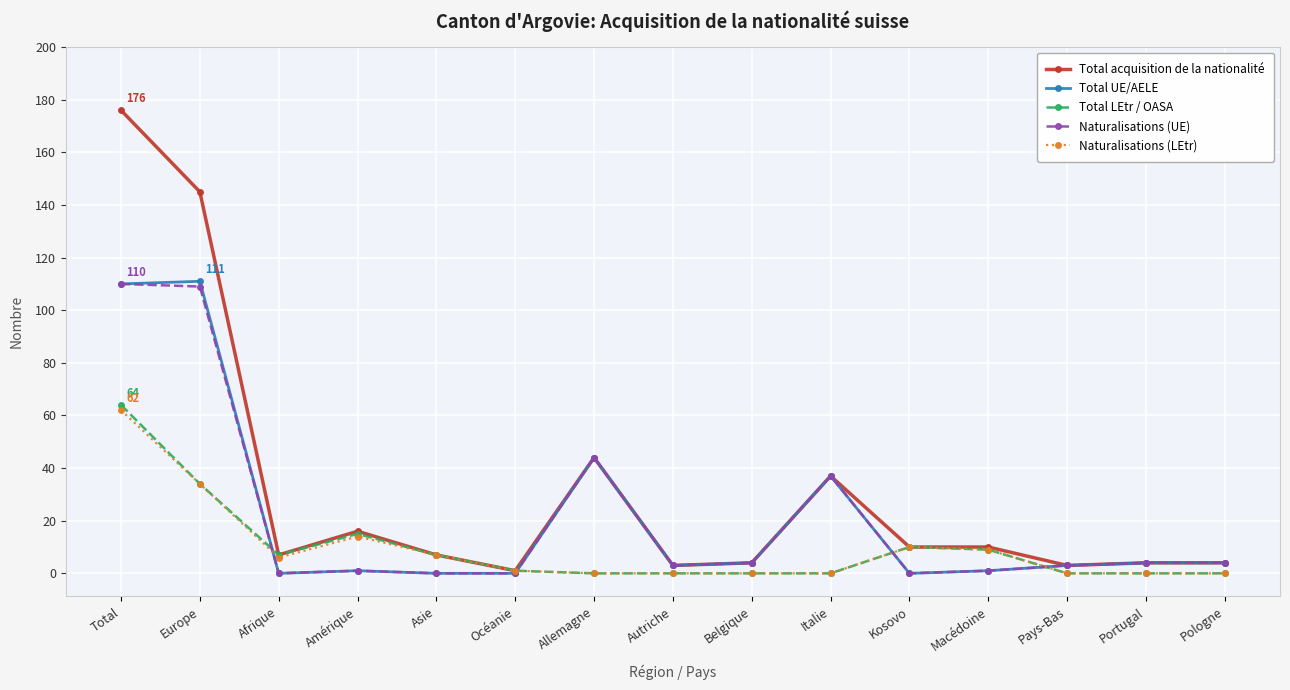

Reading right to left, extract all data points from this chart.

Total acquisition de la nationalité: Pologne=4	Portugal=4	Pays-Bas=3	Macédoine=10	Kosovo=10	Italie=37	Belgique=4	Autriche=3	Allemagne=44	Océanie=1	Asie=7	Amérique=16	Afrique=7	Europe=145	Total=176
Total UE/AELE: Pologne=4	Portugal=4	Pays-Bas=3	Macédoine=1	Kosovo=0	Italie=37	Belgique=4	Autriche=3	Allemagne=44	Océanie=0	Asie=0	Amérique=1	Afrique=0	Europe=111	Total=110
Total LEtr / OASA: Pologne=0	Portugal=0	Pays-Bas=0	Macédoine=9	Kosovo=10	Italie=0	Belgique=0	Autriche=0	Allemagne=0	Océanie=1	Asie=7	Amérique=15	Afrique=7	Europe=34	Total=64
Naturalisations (UE): Pologne=4	Portugal=4	Pays-Bas=3	Macédoine=1	Kosovo=0	Italie=37	Belgique=4	Autriche=3	Allemagne=44	Océanie=0	Asie=0	Amérique=1	Afrique=0	Europe=109	Total=110
Naturalisations (LEtr): Pologne=0	Portugal=0	Pays-Bas=0	Macédoine=9	Kosovo=10	Italie=0	Belgique=0	Autriche=0	Allemagne=0	Océanie=1	Asie=7	Amérique=14	Afrique=6	Europe=34	Total=62